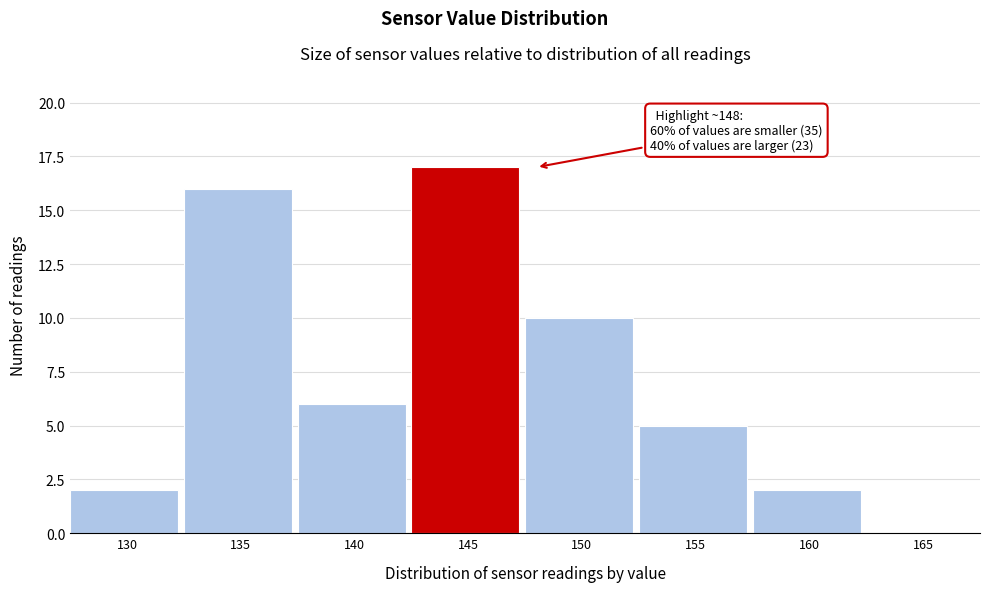

Reading left to right, transcribe all the data shown in this chart.

130=2	135=16	140=6	145=17	150=10	155=5	160=2	165=0